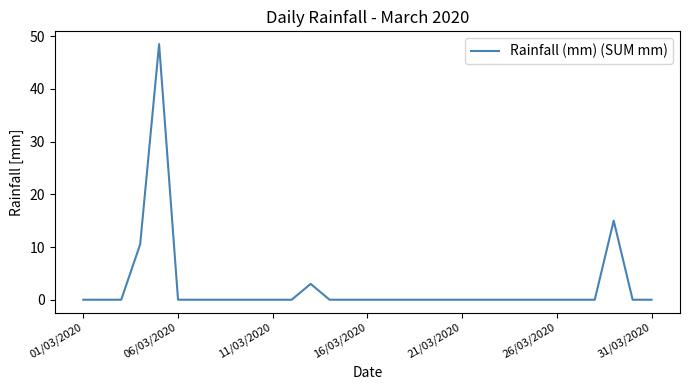

What is the greatest value displayed?

48.5